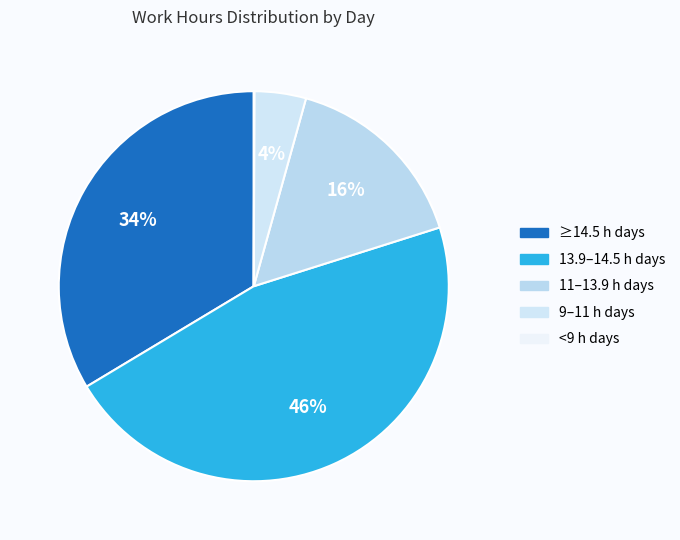

Does any single category account for the majority?

No